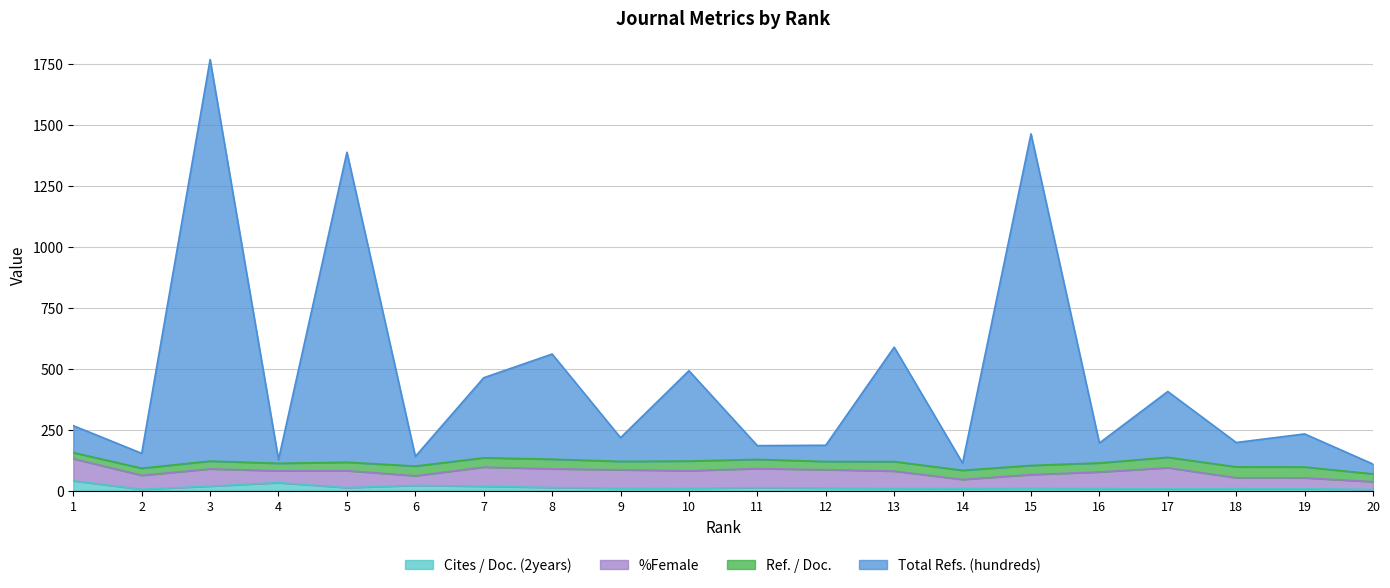

In Cites / Doc. (2years), how many points are higher than both neighbors (excluding endpoints)?

5